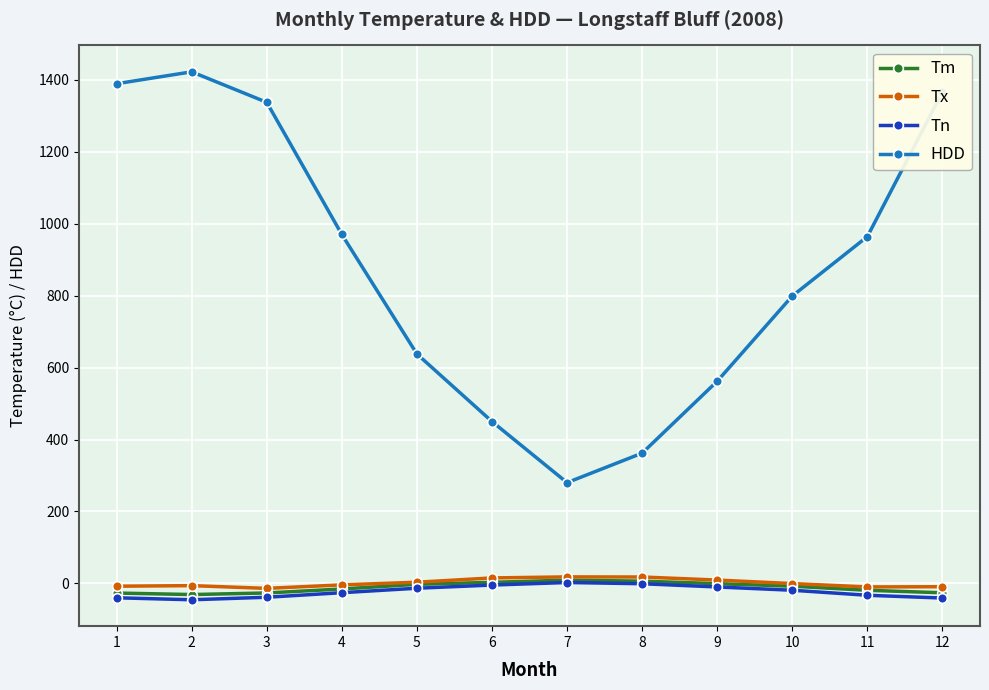

What is the value of the HDD point at the 3rd from the left?

1337.6